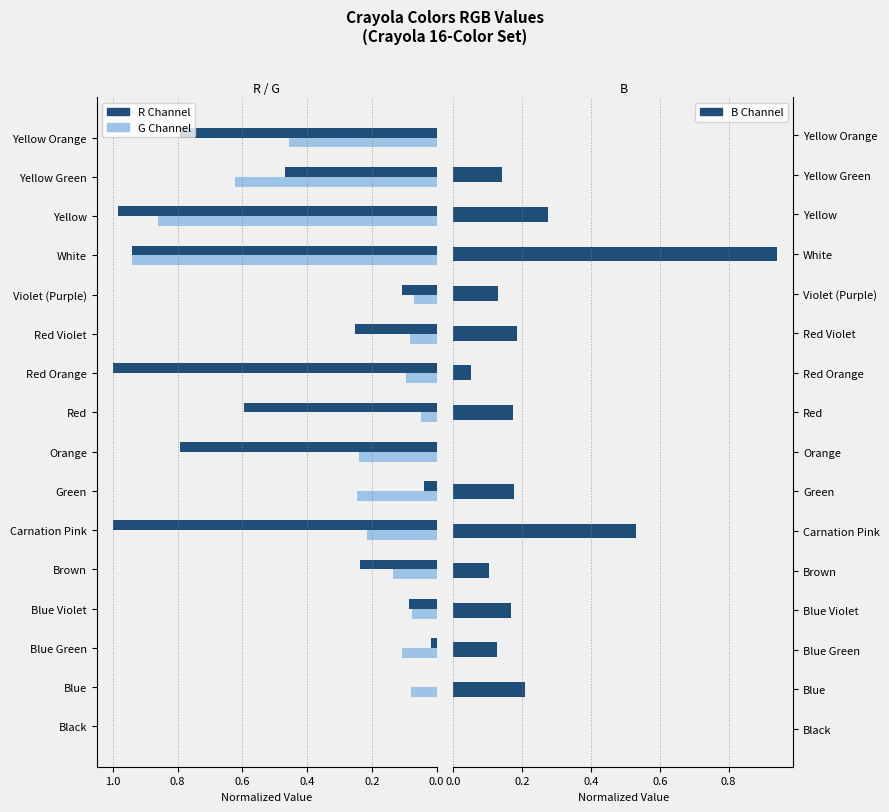

True or false: G Channel has a value of 0.1 at Carnation Pink.

False